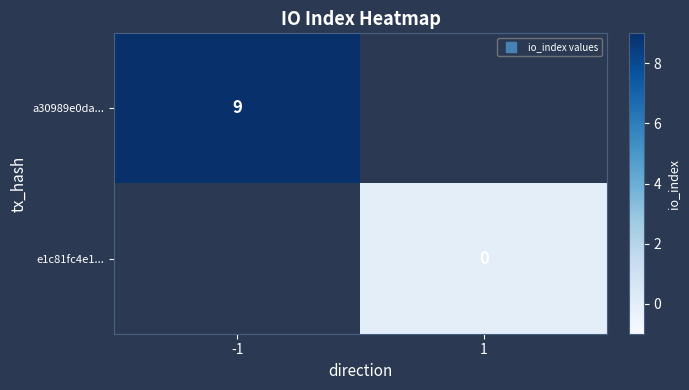

Read the a30989e0da... value at -1.

9.0